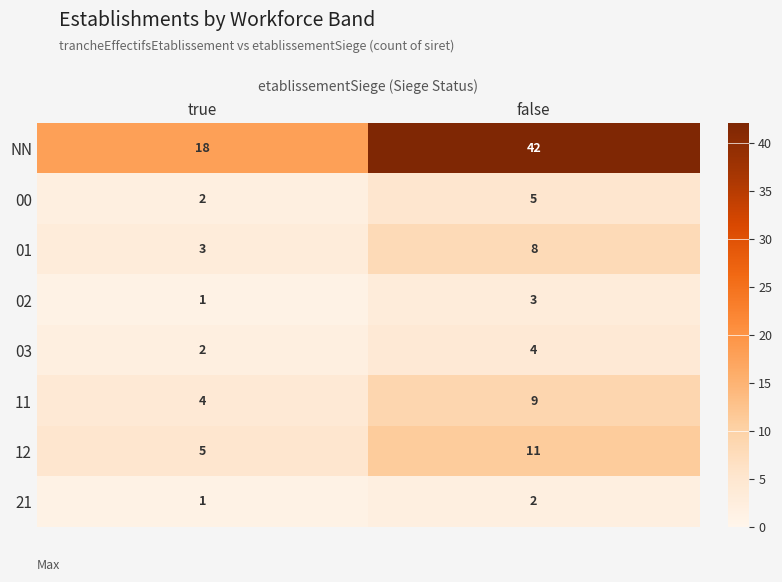

Reading left to right, list all the values displayed in this chart.

NN: 18	42
00: 2	5
01: 3	8
02: 1	3
03: 2	4
11: 4	9
12: 5	11
21: 1	2